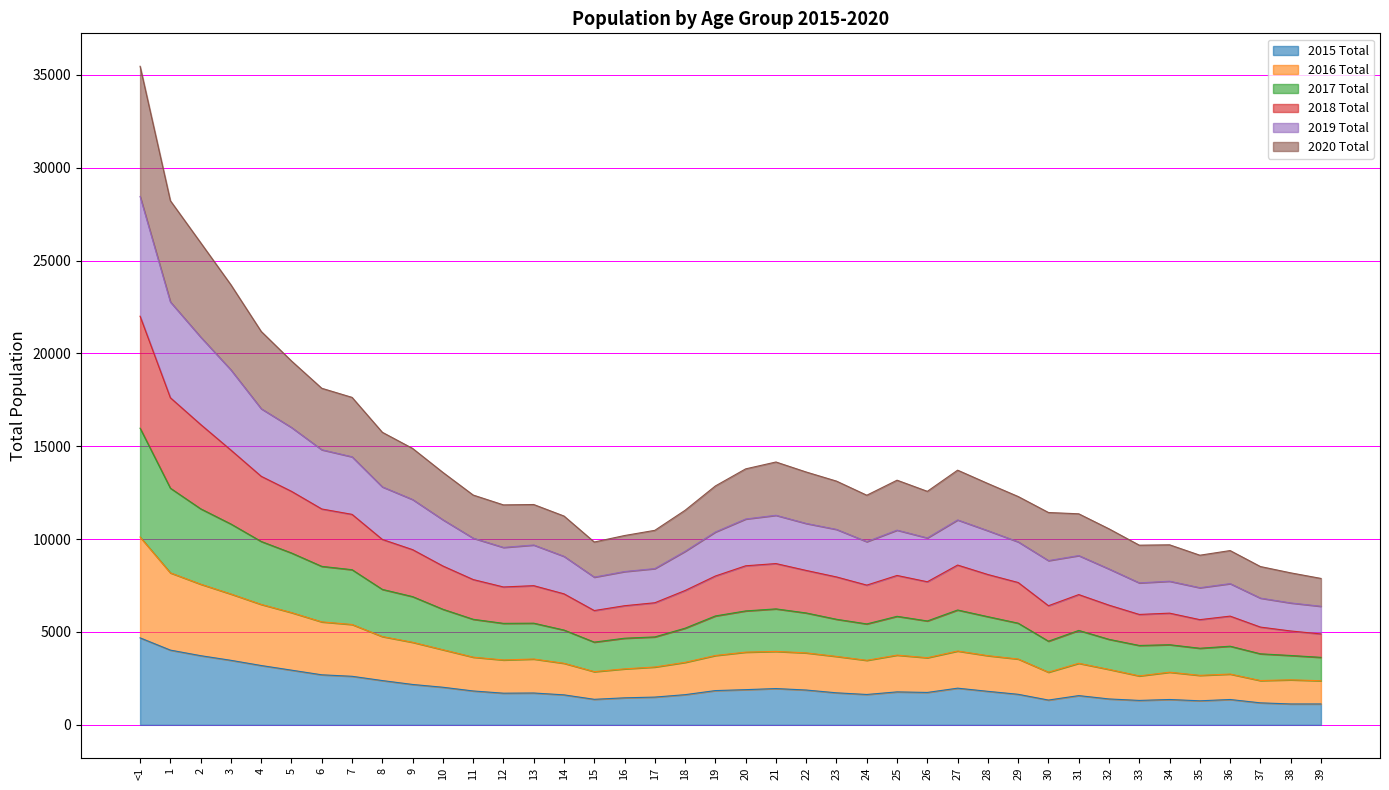

At which category is the sum across all series the highest?

<1